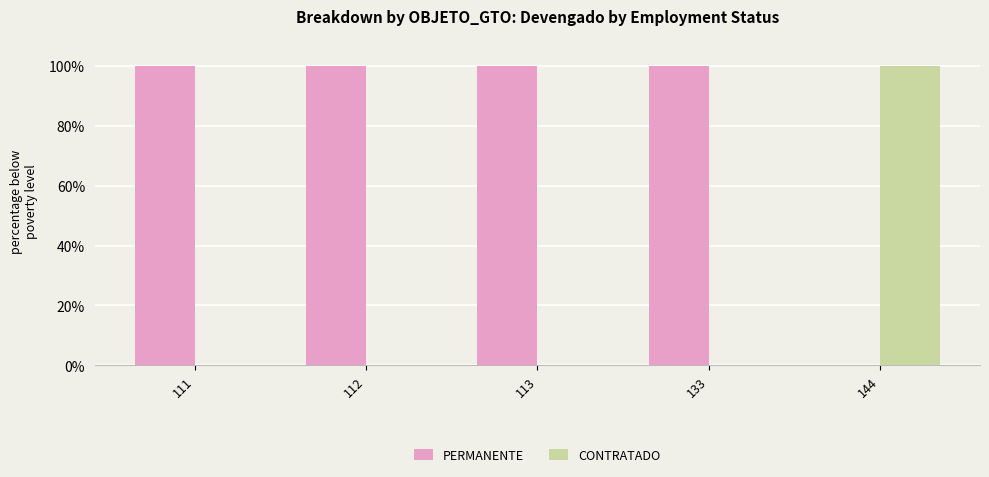

What is the greatest value displayed?

100